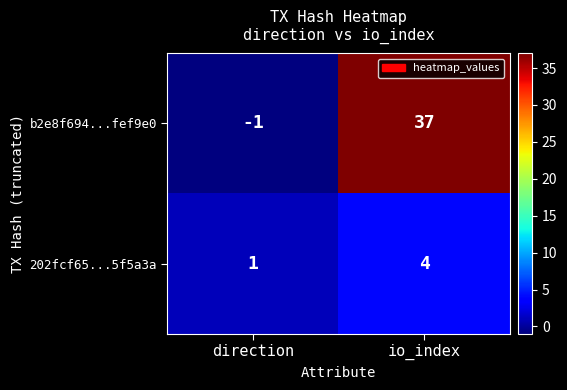

Where is 202fcf65...5f5a3a nearest to the value 2?

direction